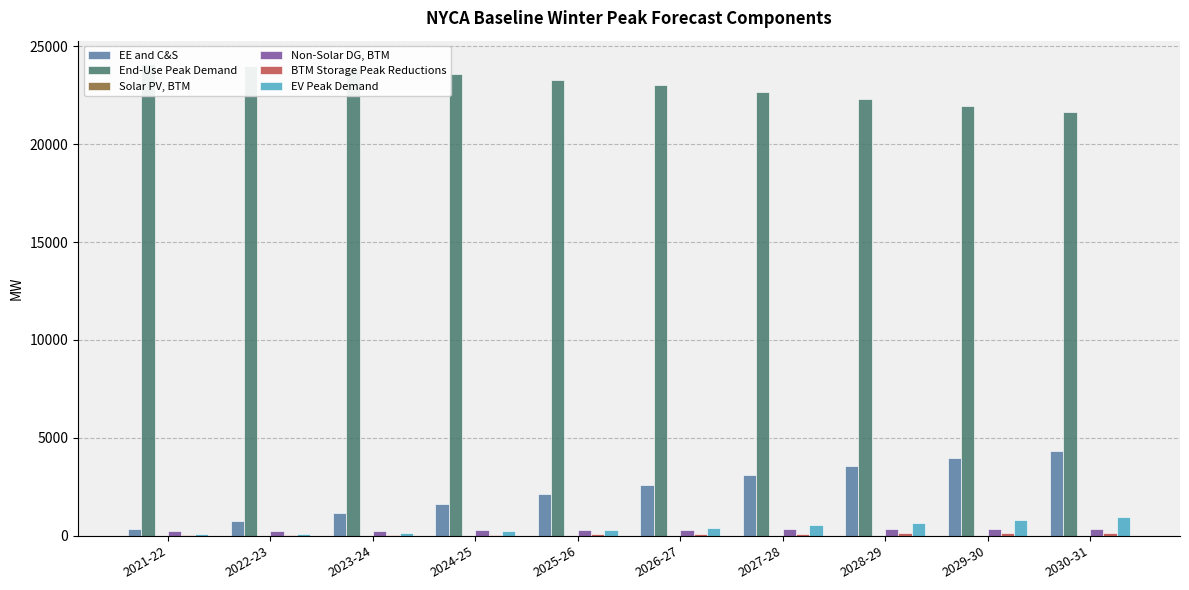

Which label corresponds to the largest value in the chart?

2021-22